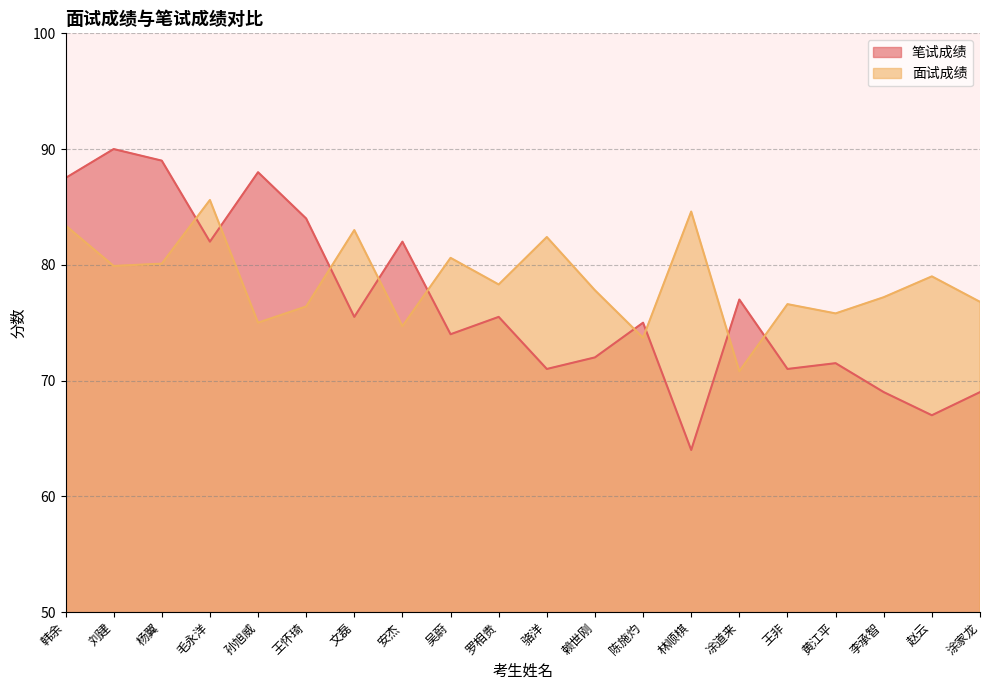

List the series in order of their peak value, highest first.

笔试成绩, 面试成绩